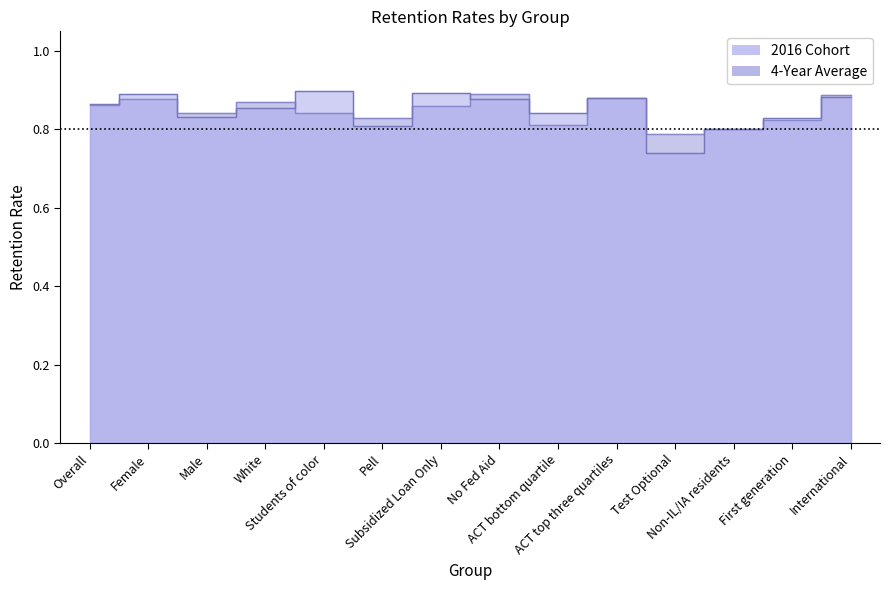

Which category has the highest value in the 2016 Cohort series?

Students of color